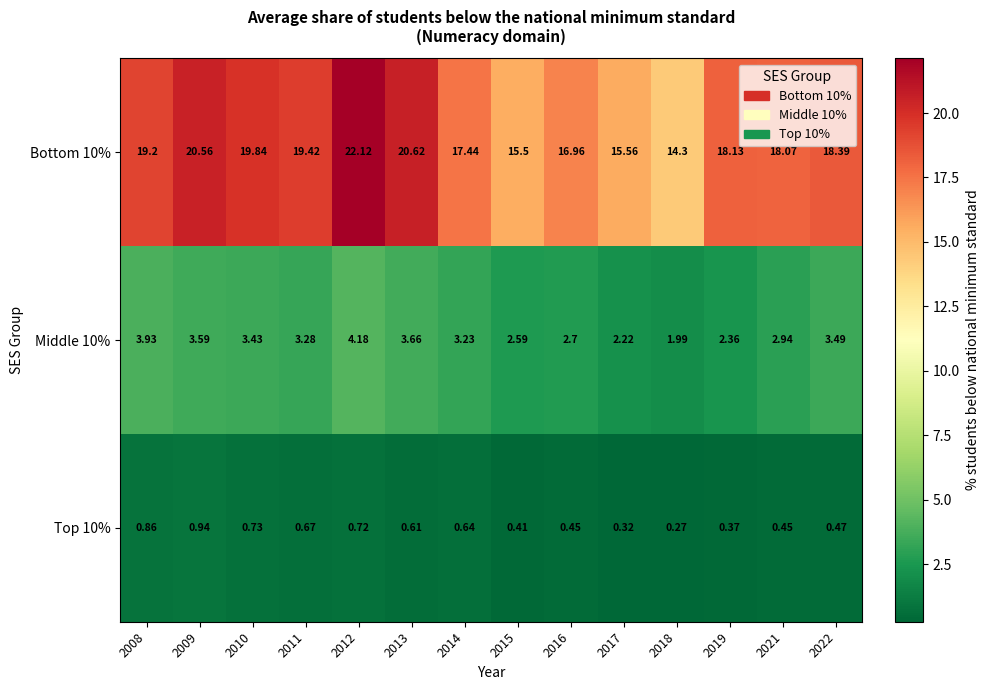

Which series has the largest total across all categories?

Bottom 10%